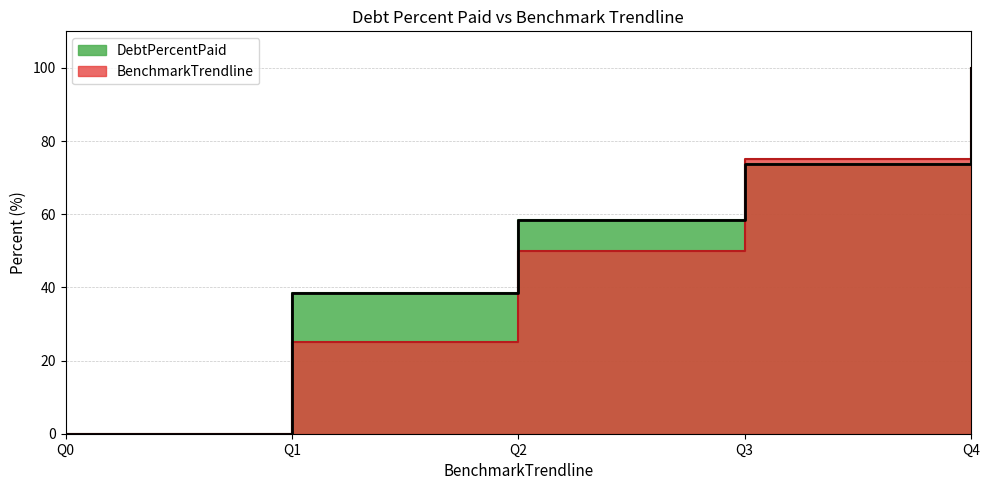

The BenchmarkTrendline series shows 132.7 at Q4. True or false?

False